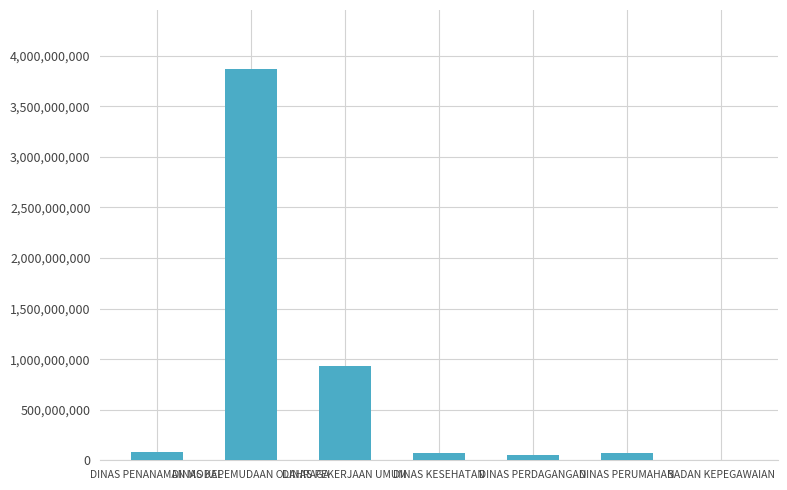

What is the sum of all values?

5080657413